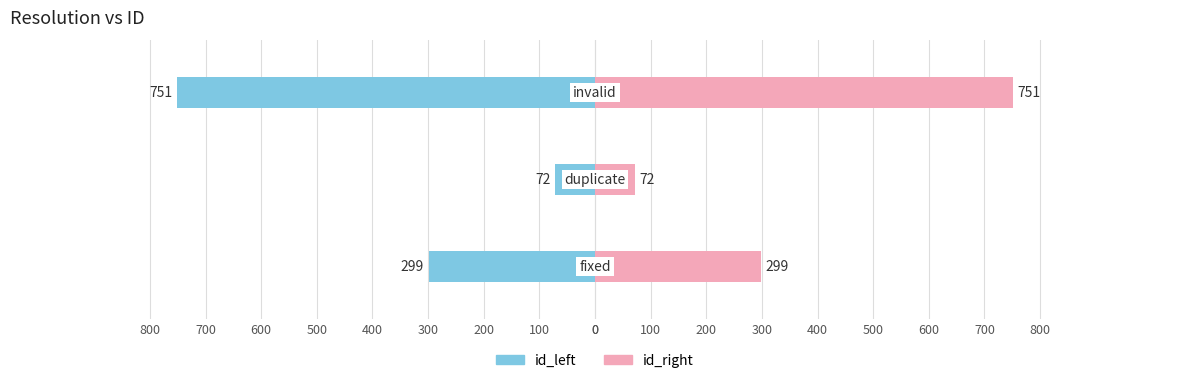

Rank the series by their maximum value, from lowest to highest.

id_left, id_right